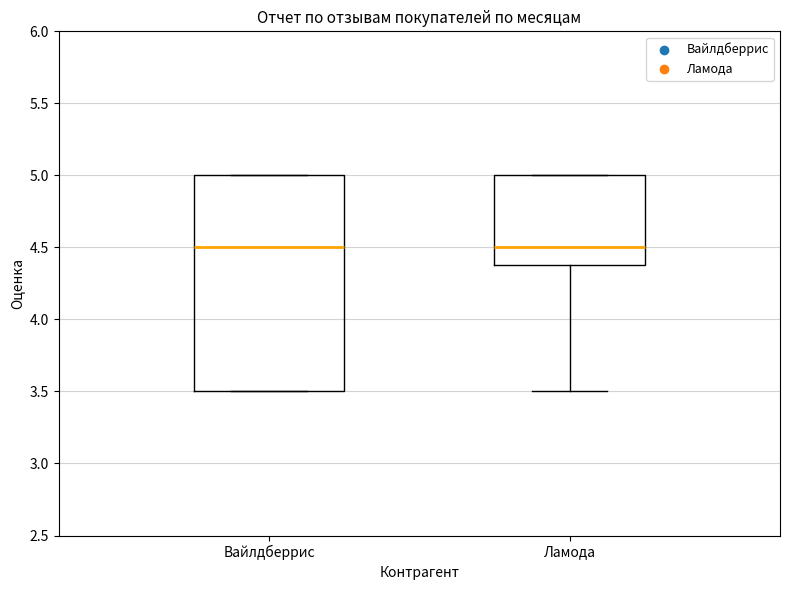

Comparing the boxes themselves (not the whiskers), which one is the tallest?

Вайлдберрис